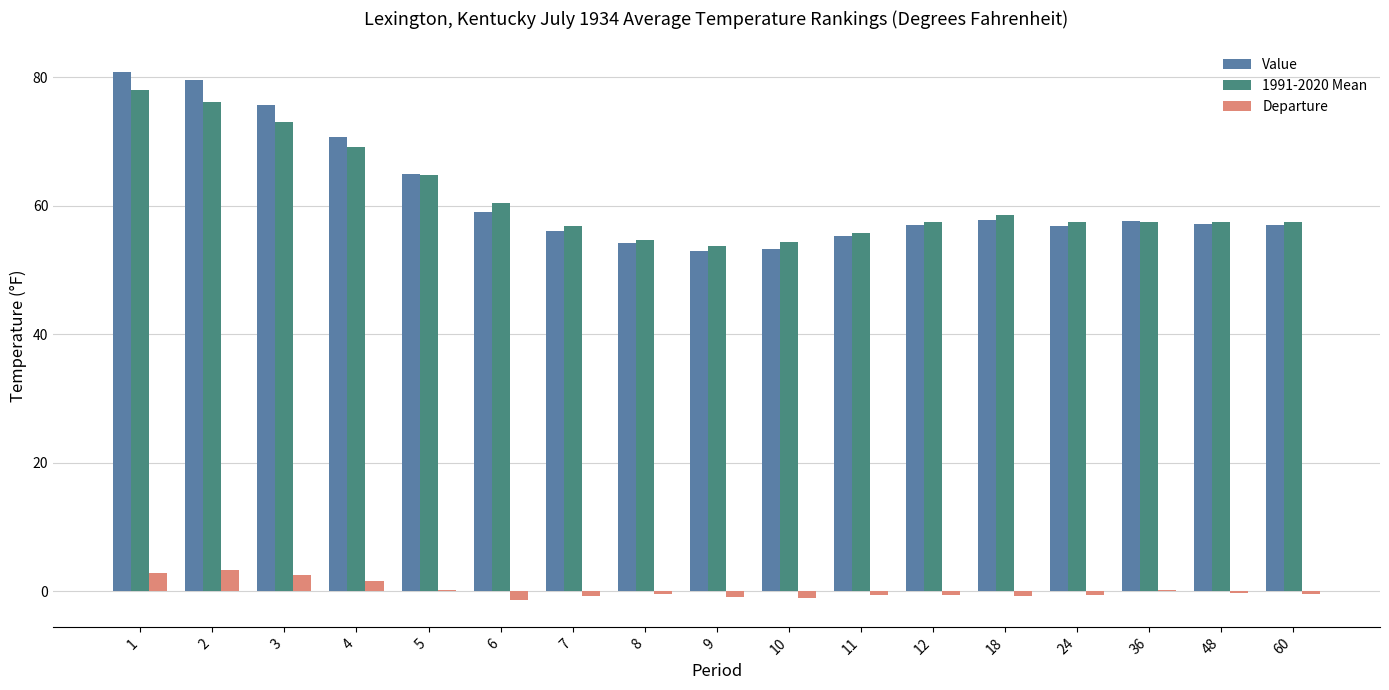

What is the greatest value displayed?

80.8